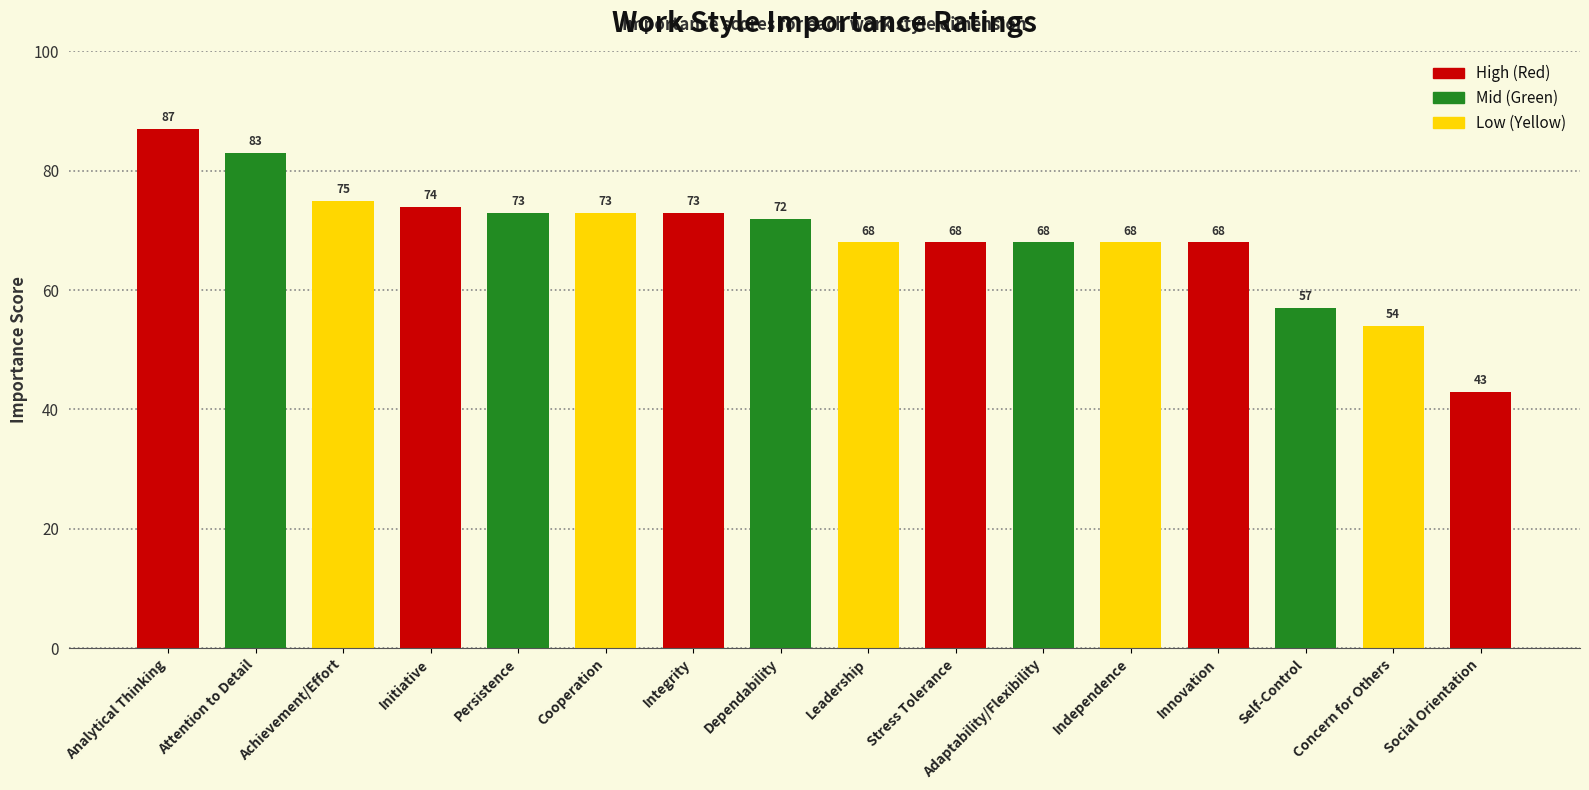

What is the sum of all values?

1104